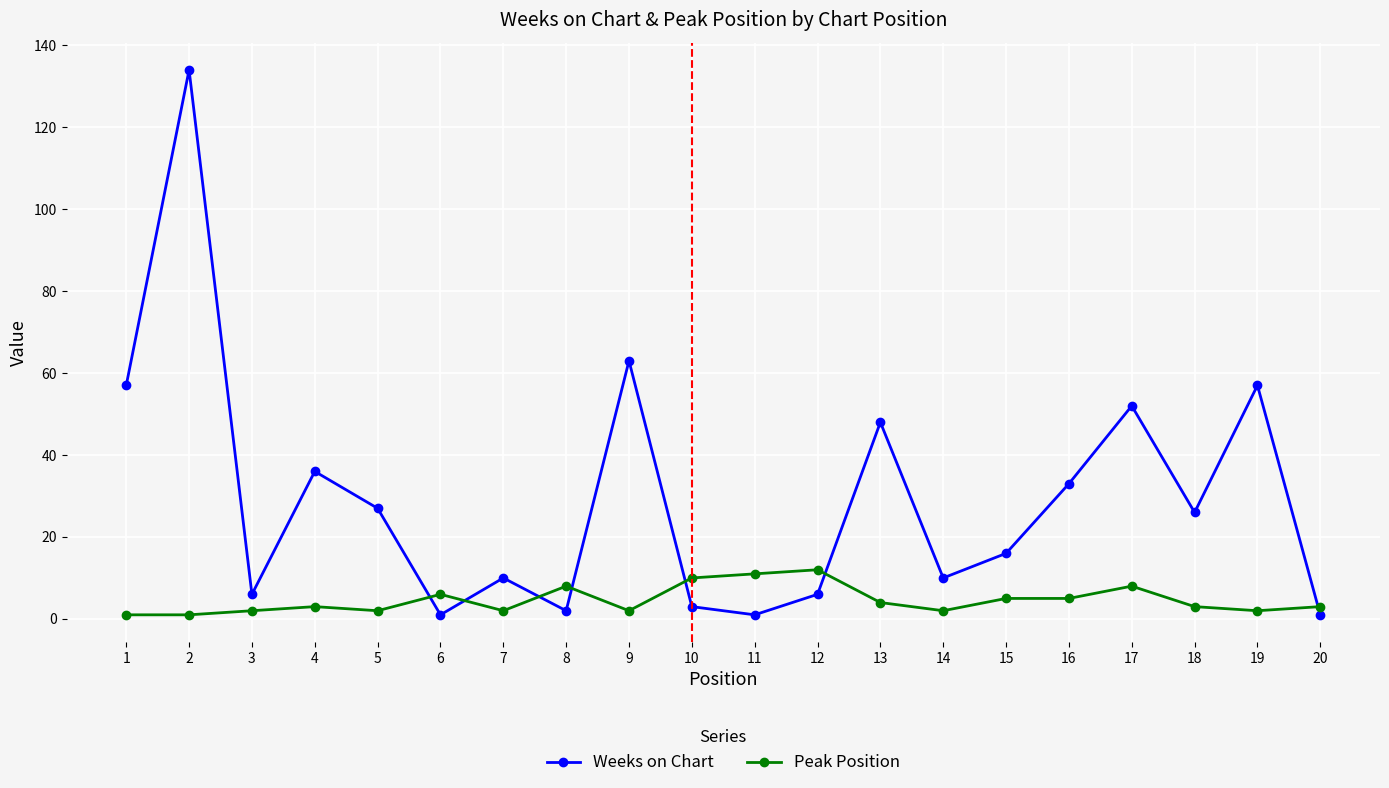

What is the sum of all Weeks on Chart values?

589